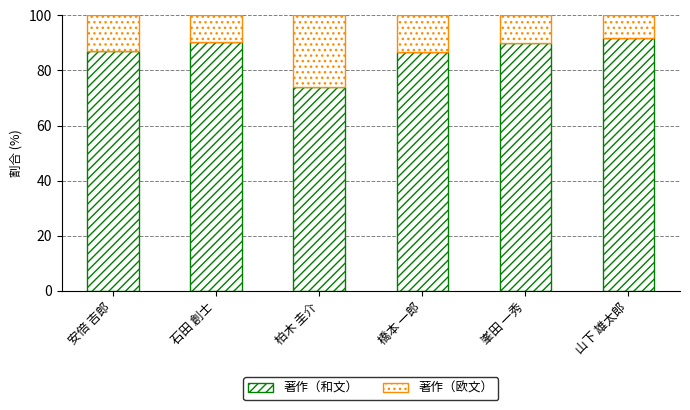

How many bars are there in total?

6